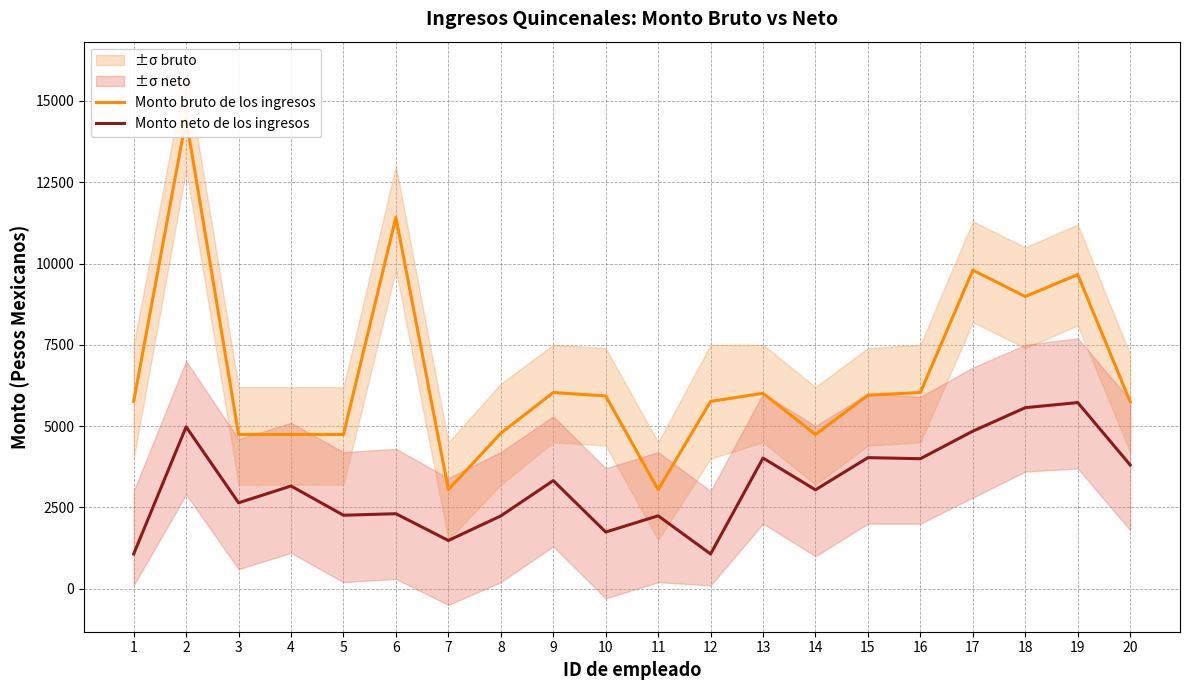

At which category does Monto neto de los ingresos reach its first local valley?

3